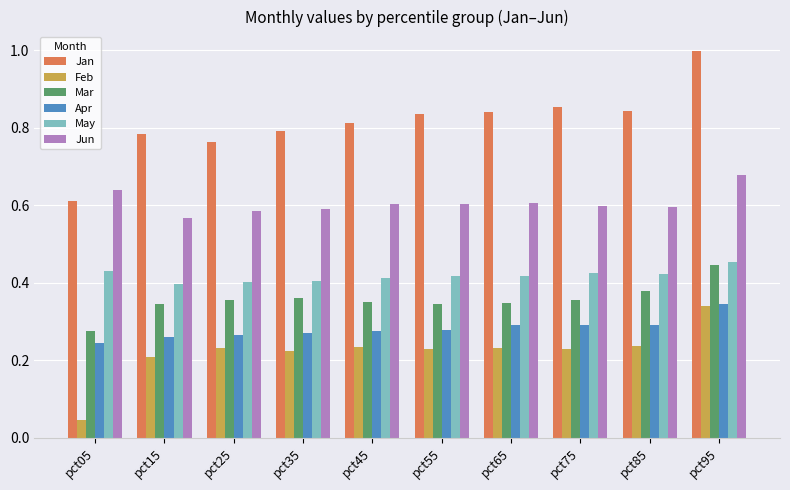

Which series has the widest spread of values?

Jan